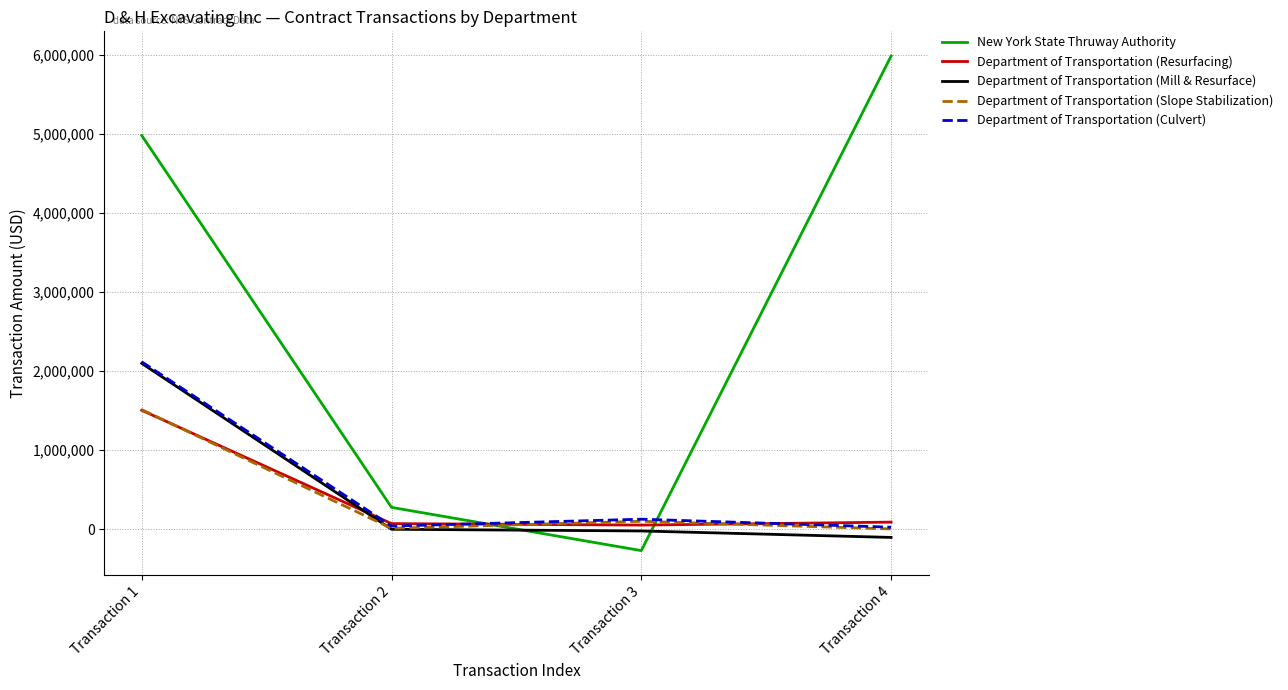

The value of New York State Thruway Authority at Transaction 2 is 277004.7. True or false?

True